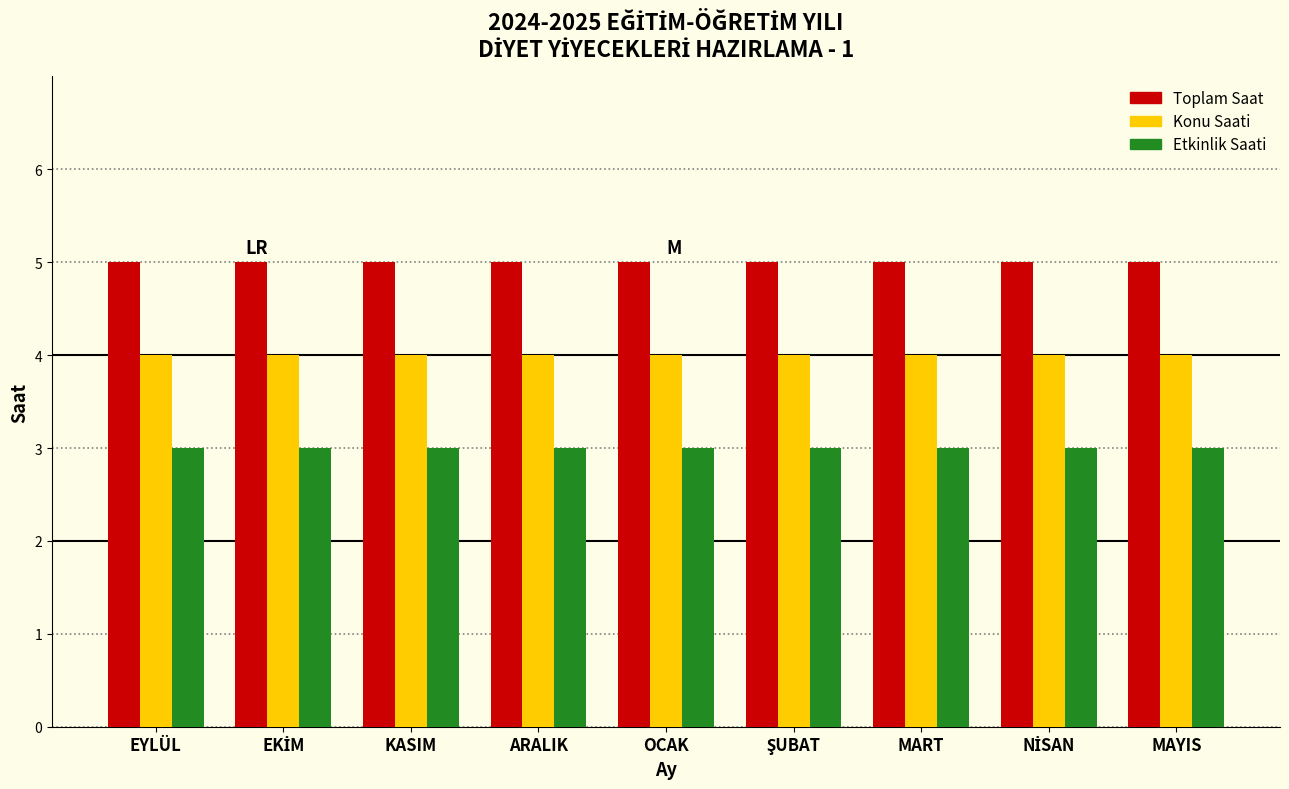

What is the sum of all Toplam Saat values?

45